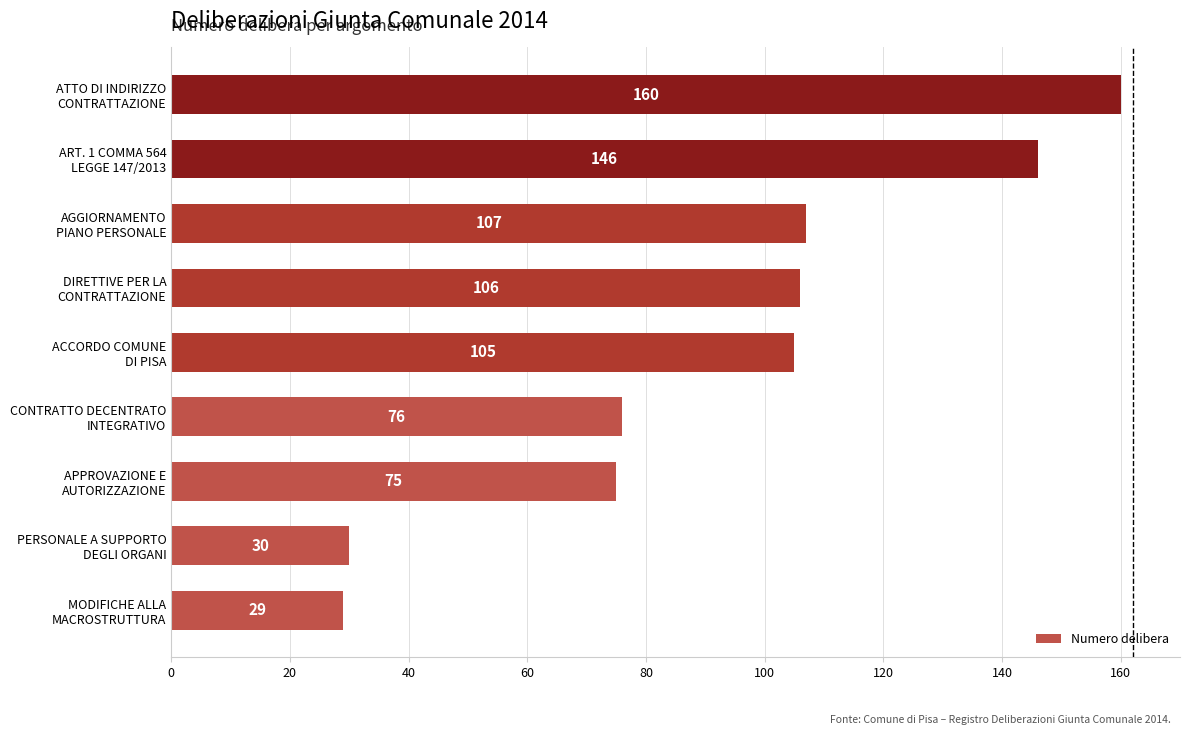

Rank the categories by value from lowest to highest.

MODIFICHE ALLA
MACROSTRUTTURA, PERSONALE A SUPPORTO
DEGLI ORGANI, APPROVAZIONE E
AUTORIZZAZIONE, CONTRATTO DECENTRATO
INTEGRATIVO, ACCORDO COMUNE
DI PISA, DIRETTIVE PER LA
CONTRATTAZIONE, AGGIORNAMENTO
PIANO PERSONALE, ART. 1 COMMA 564
LEGGE 147/2013, ATTO DI INDIRIZZO
CONTRATTAZIONE